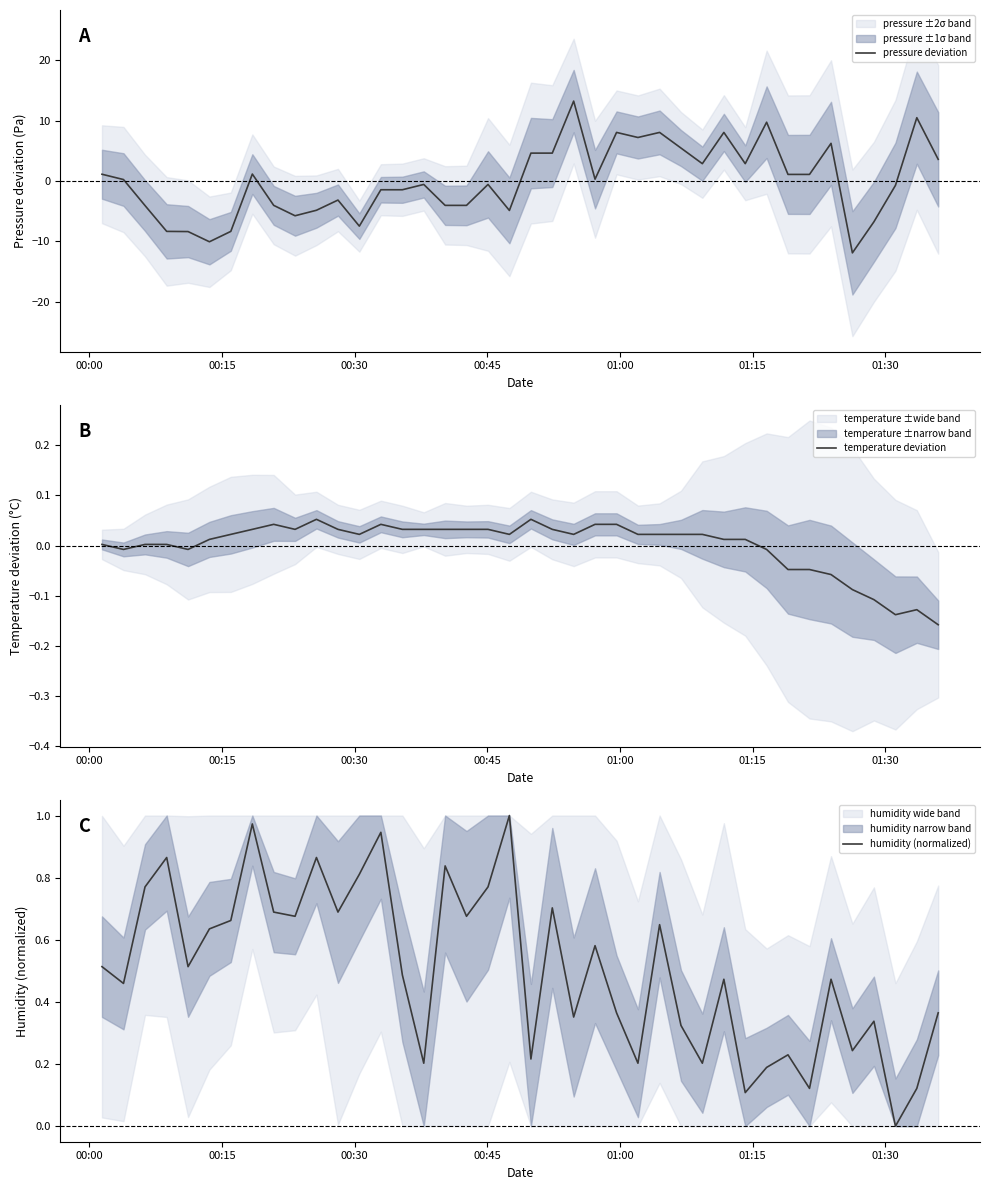

What is the minimum value for pressure deviation?

-11.9